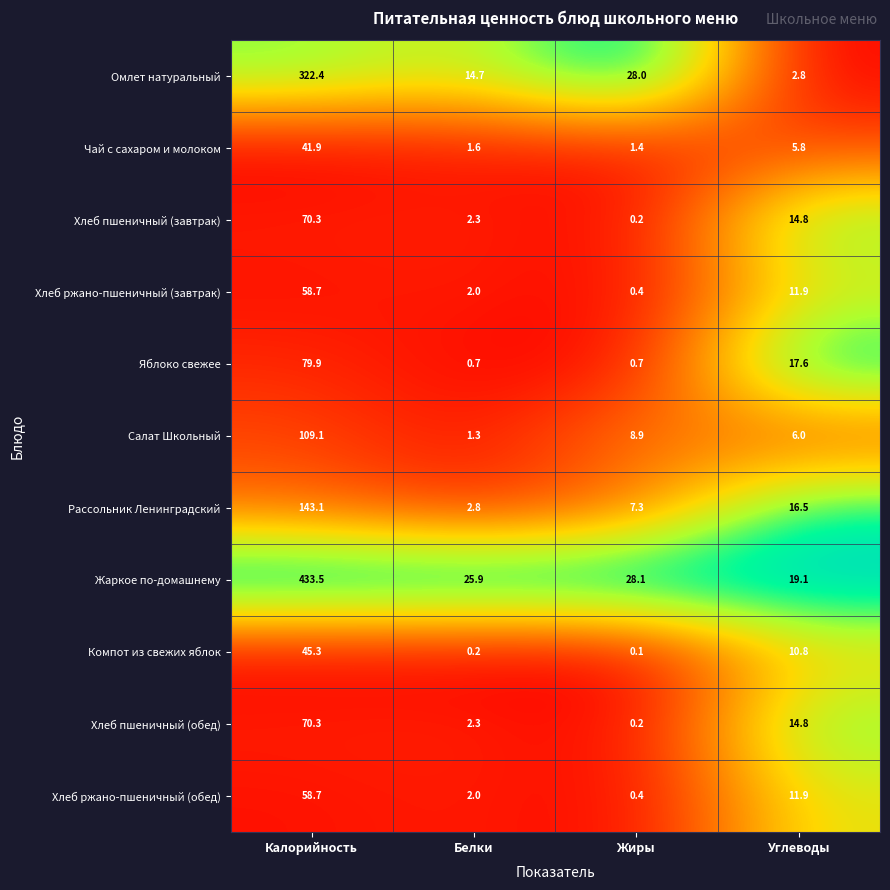

What is the spread (max minus min) of values at Углеводы?

16.3